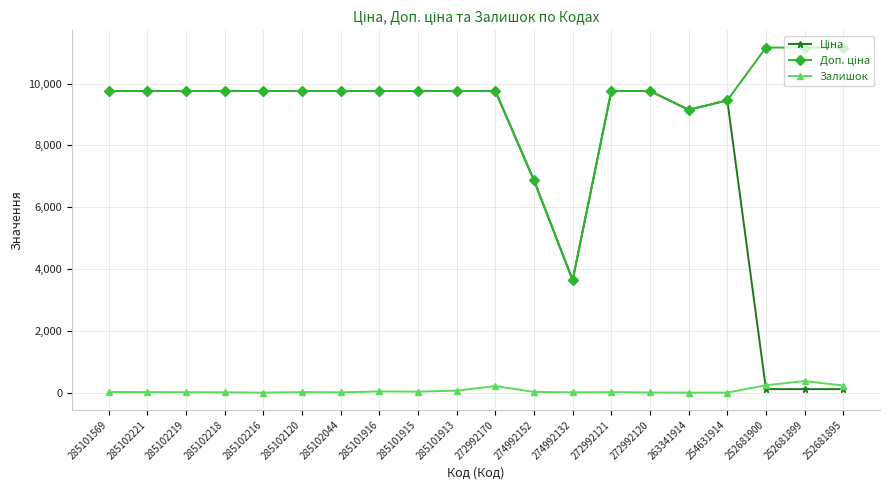

True or false: Залишок has a value of 8.0 at 285102218.

True